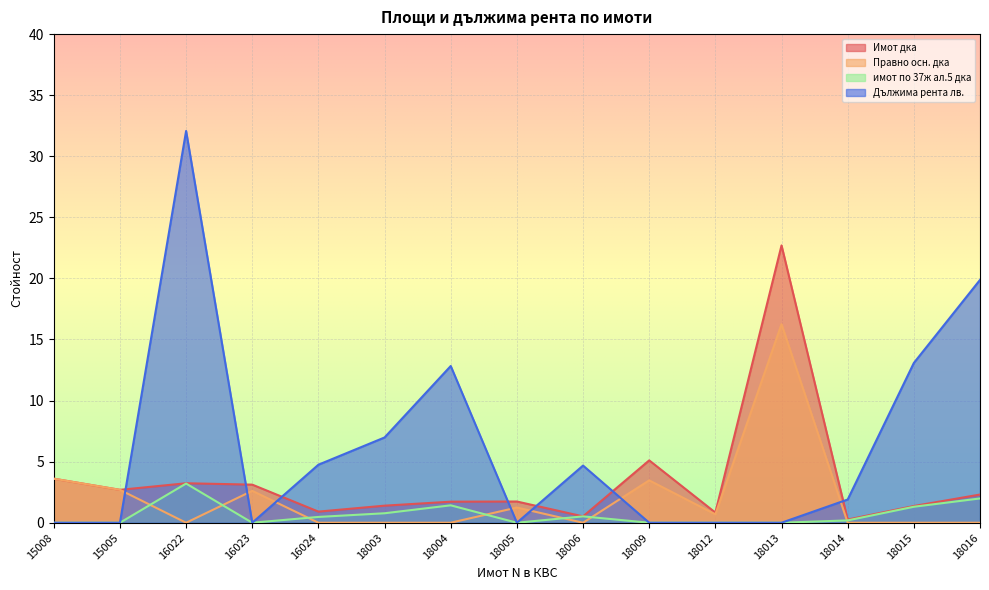

Where is Правно осн. дка nearest to the value 8?

15008